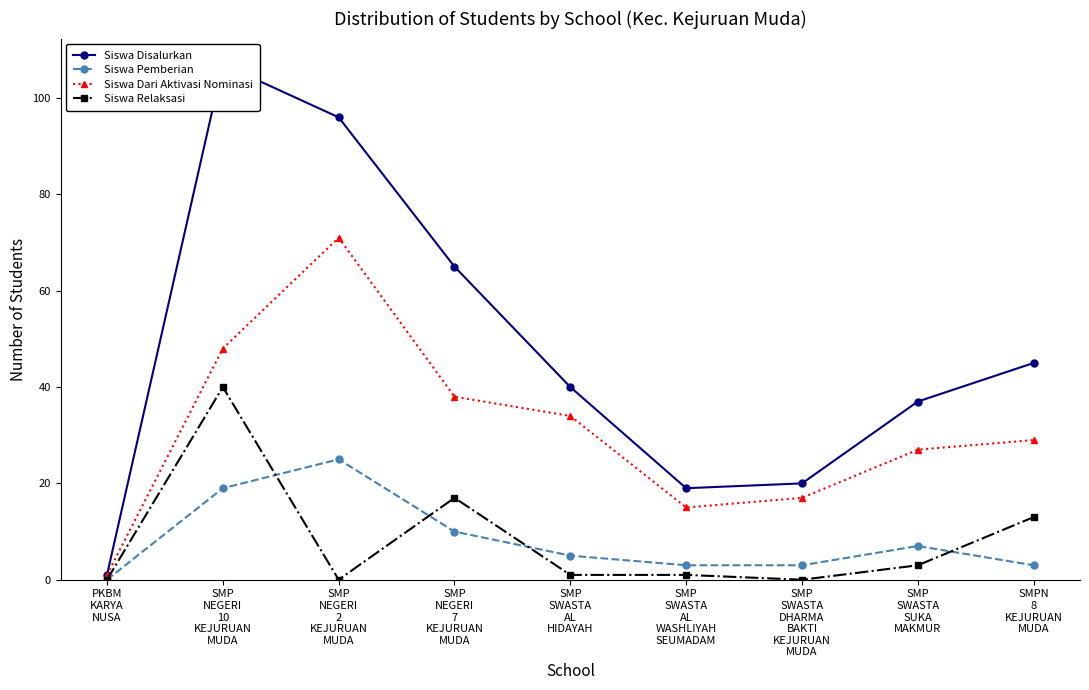

Which category has the lowest value across all series?

PKBM
KARYA
NUSA